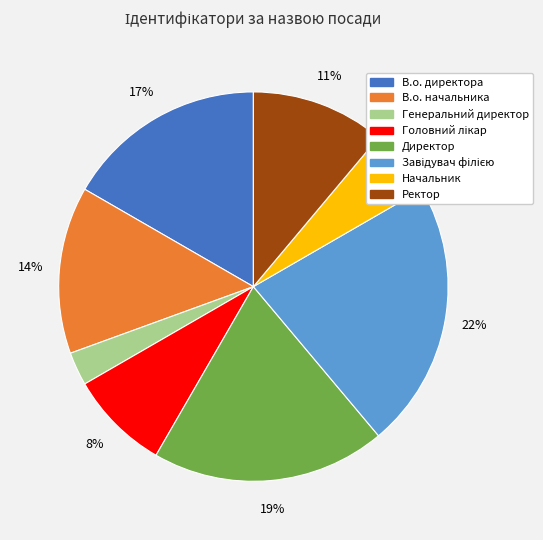

To the nearest percent, what is the difference between the largest and smallest slice percentages?

19%